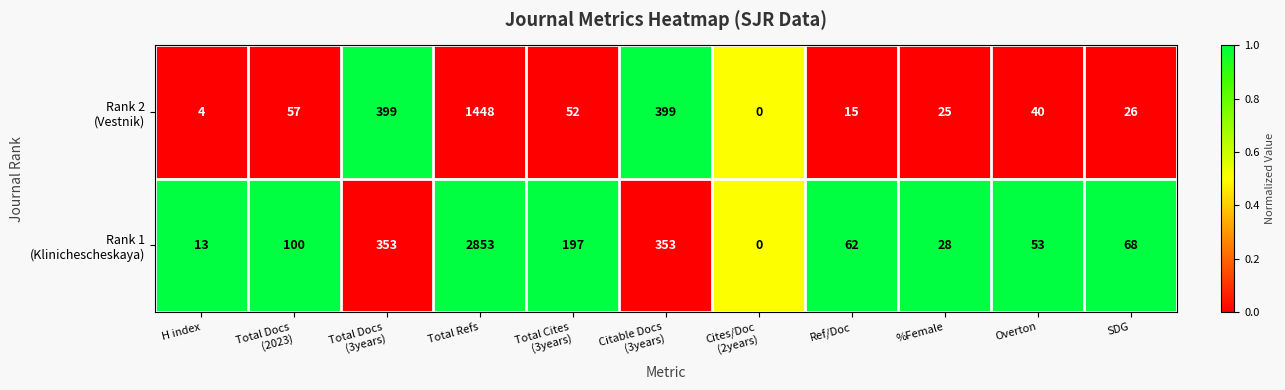

At which category does the chart reach its peak across all series?

Total Refs